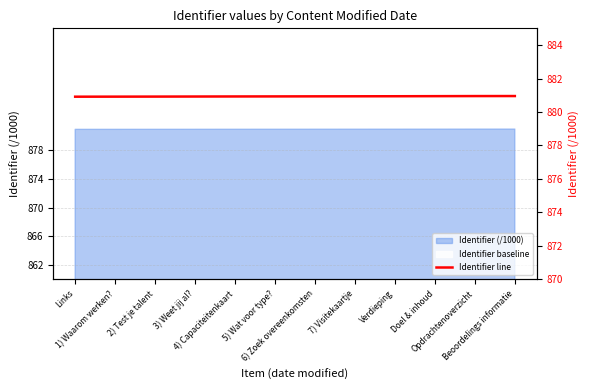

True or false: the data shows 881.0 at Opdrachtenoverzicht.

True